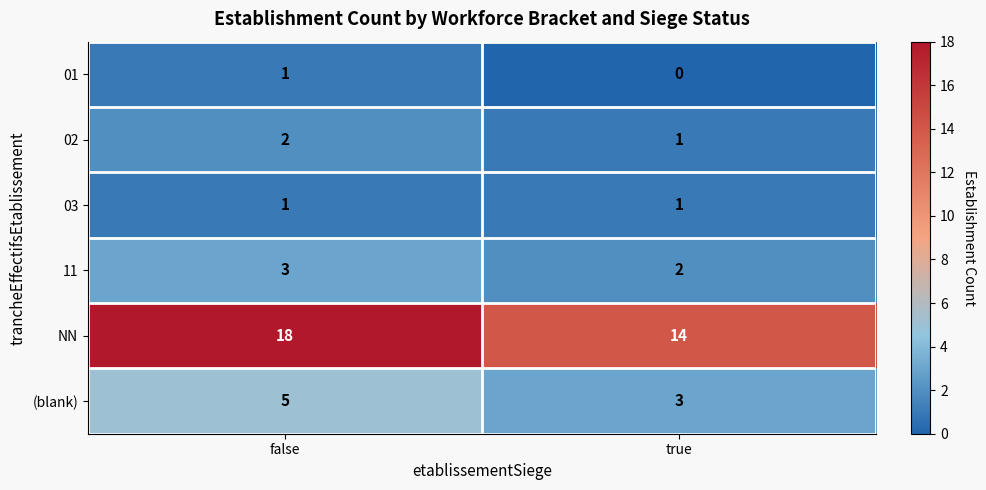

What is the difference between the NN values at true and false?

4